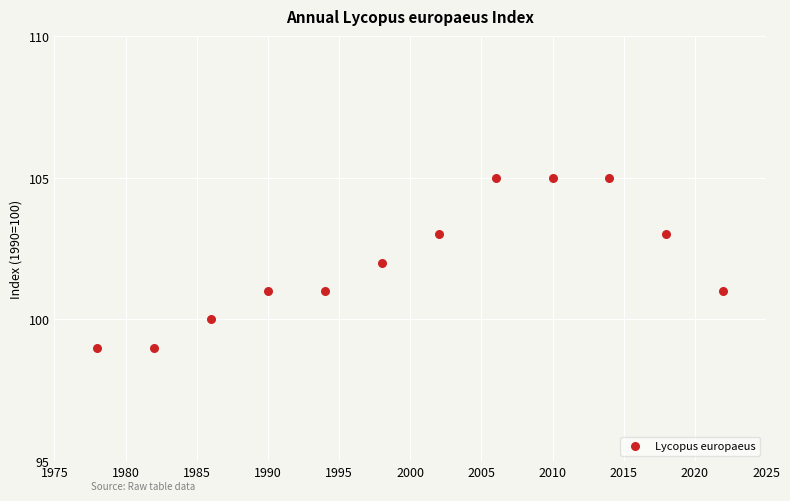

What is the range of Y values (max minus min)?

6